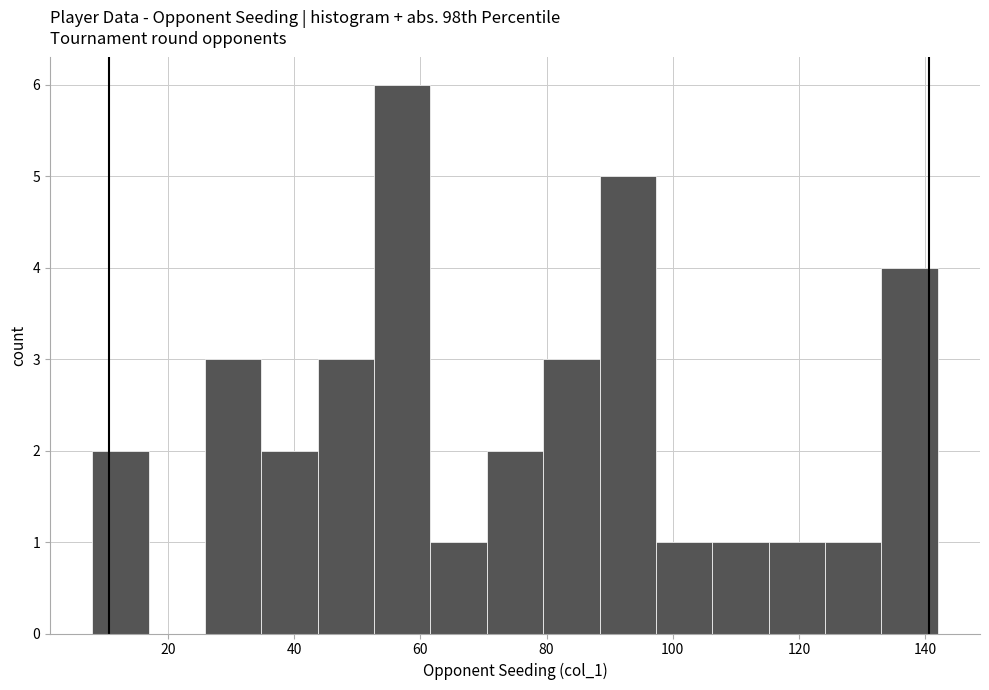

What is the height of the bar covering 44 to 52 on the x-axis? Neither the bar edges nor the heights are printed on the chart, so give them approximately, as read against the axes.

3